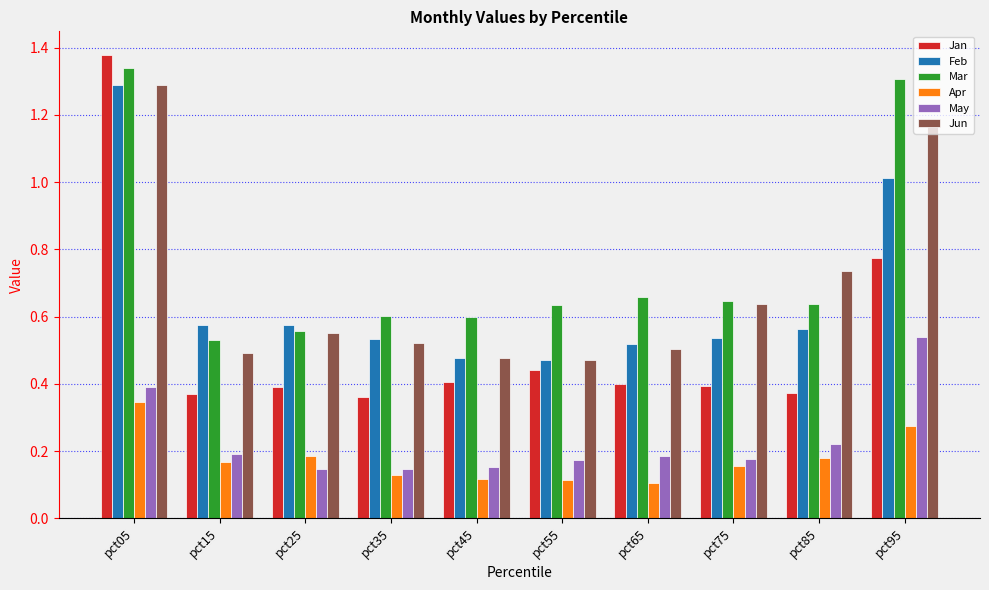

What is the difference between the maximum and minimum values in the Jan series?

1.0